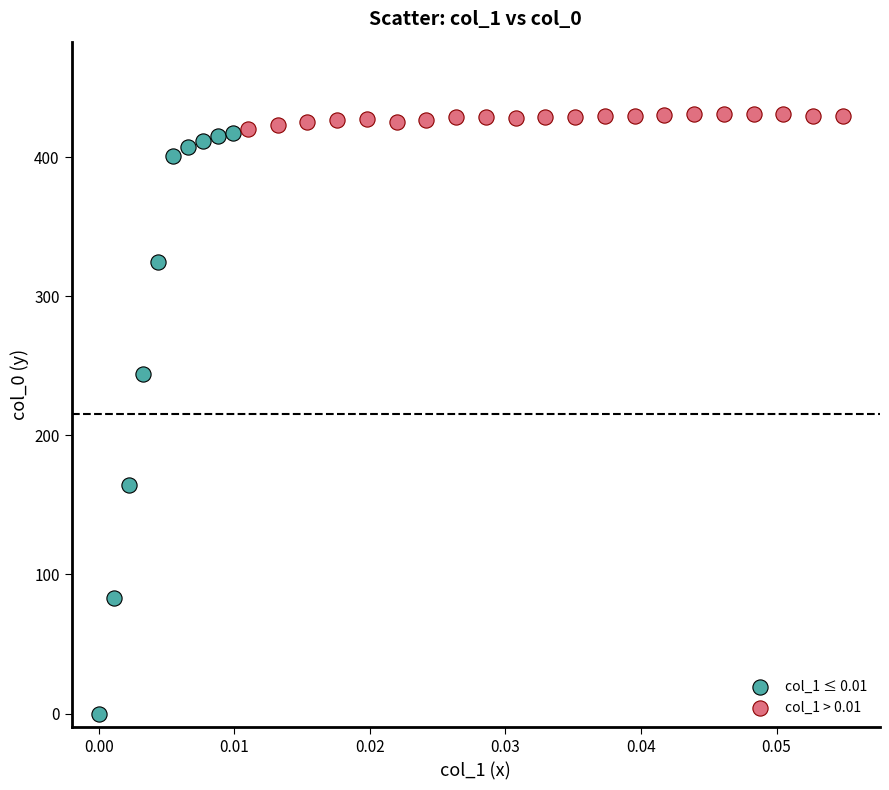

Which series contains the lowest Y value?

col_1 ≤ 0.01